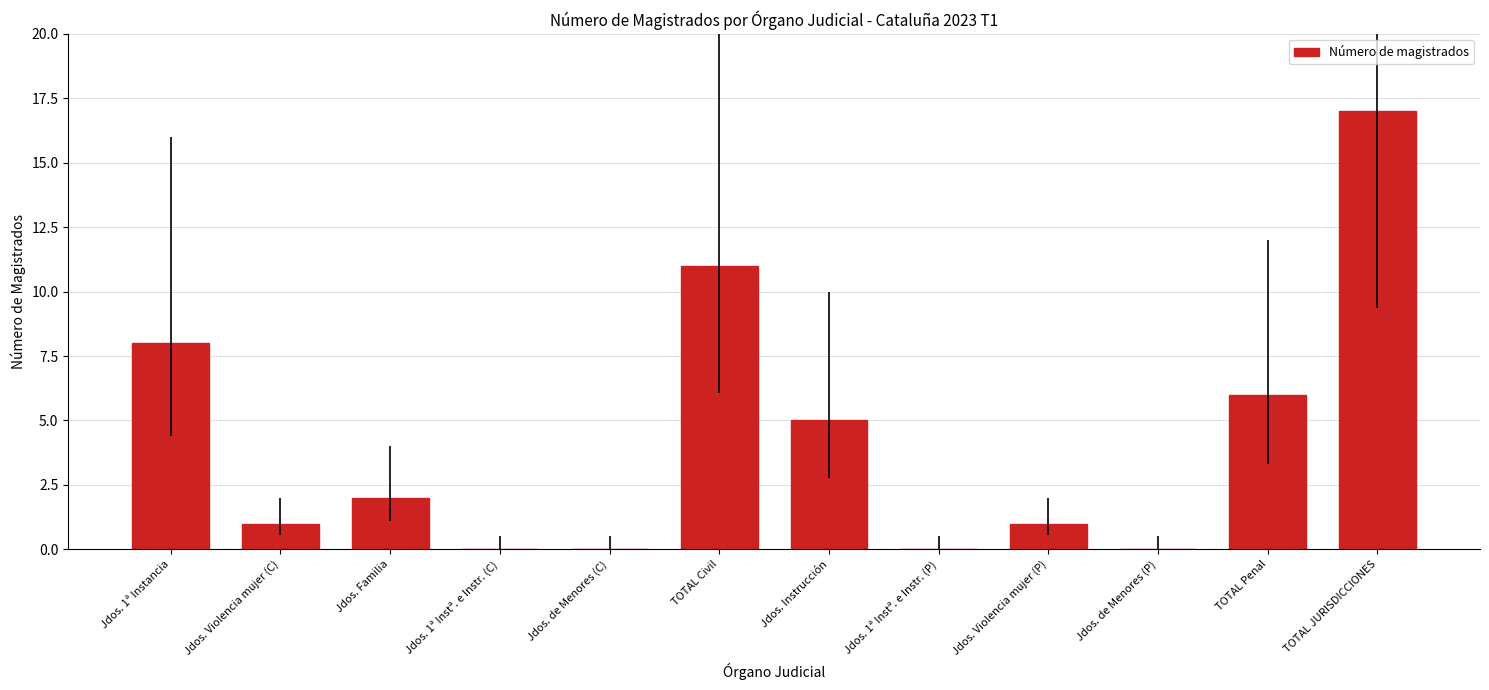

How many series are shown in this chart?

1